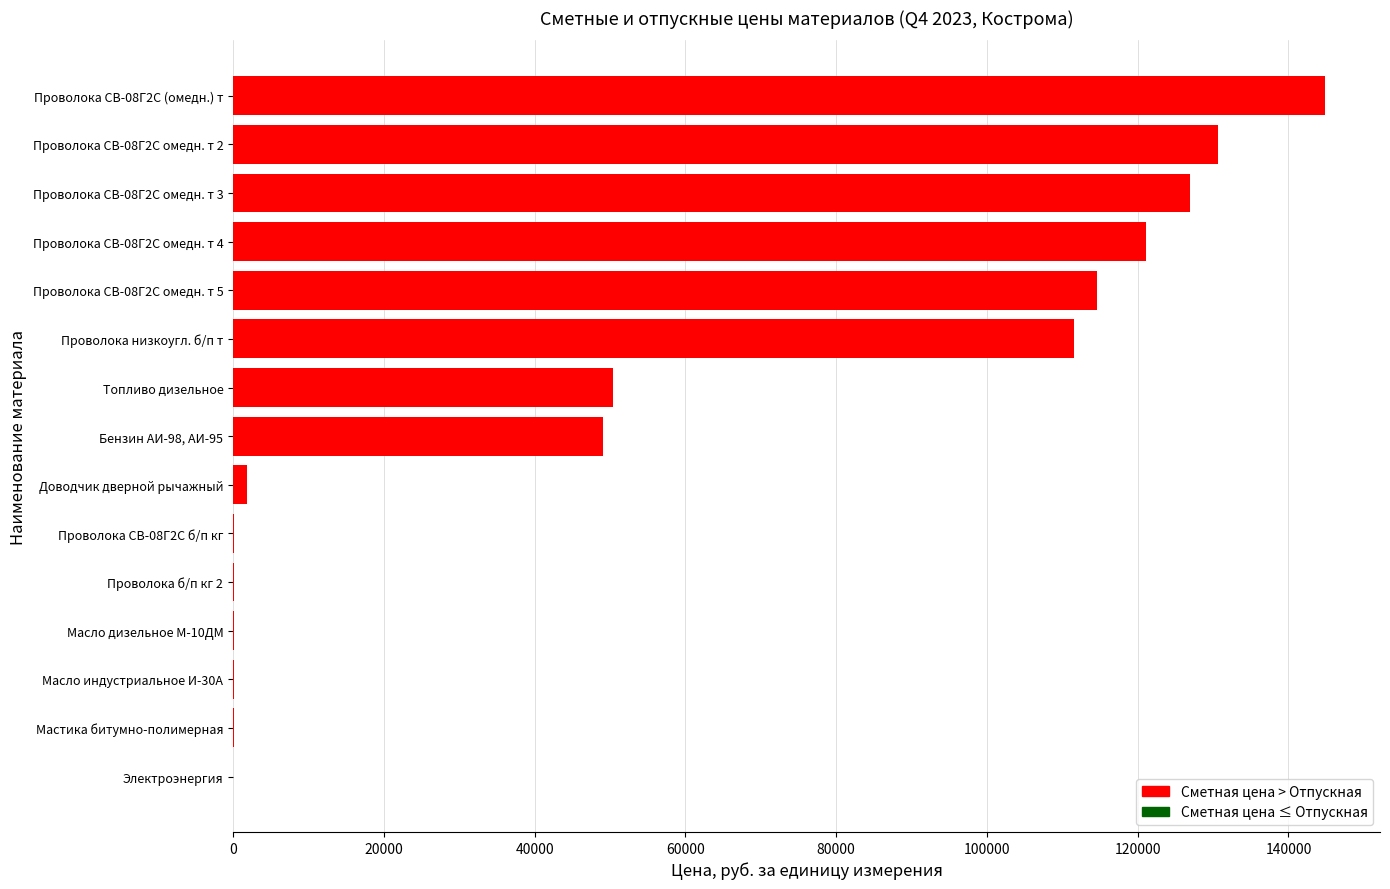

Which category has the highest value across all series?

Проволока СВ-08Г2С (омедн.) т